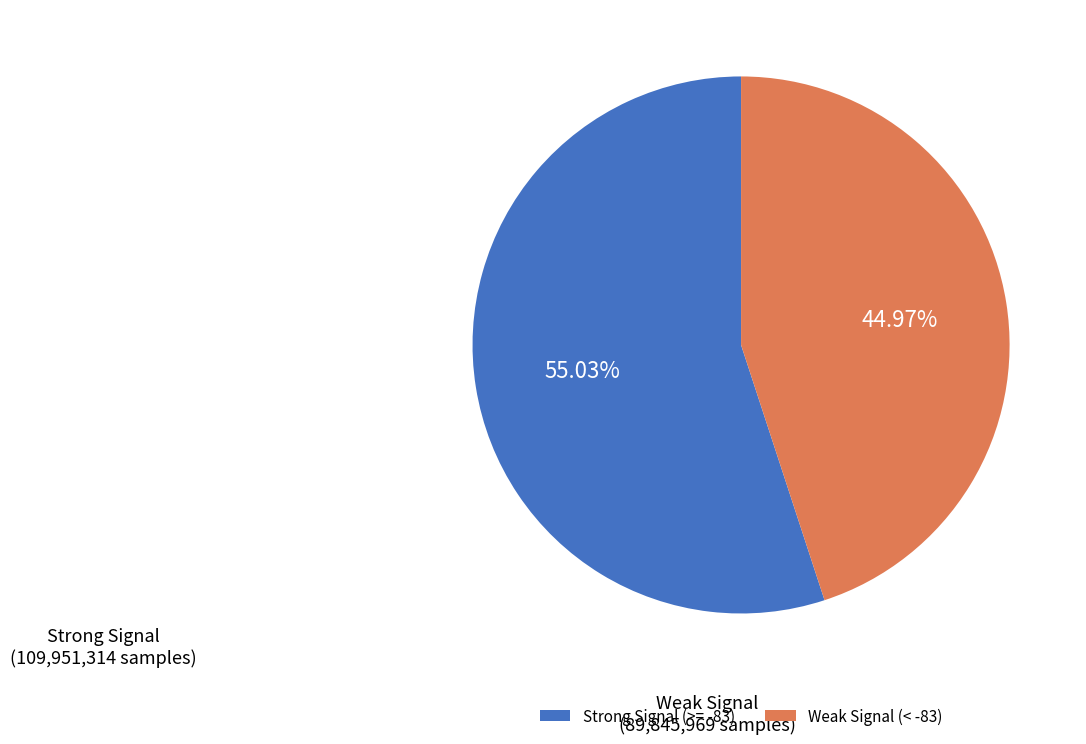

Is Strong Signal (>= -83) the majority of the pie?

Yes